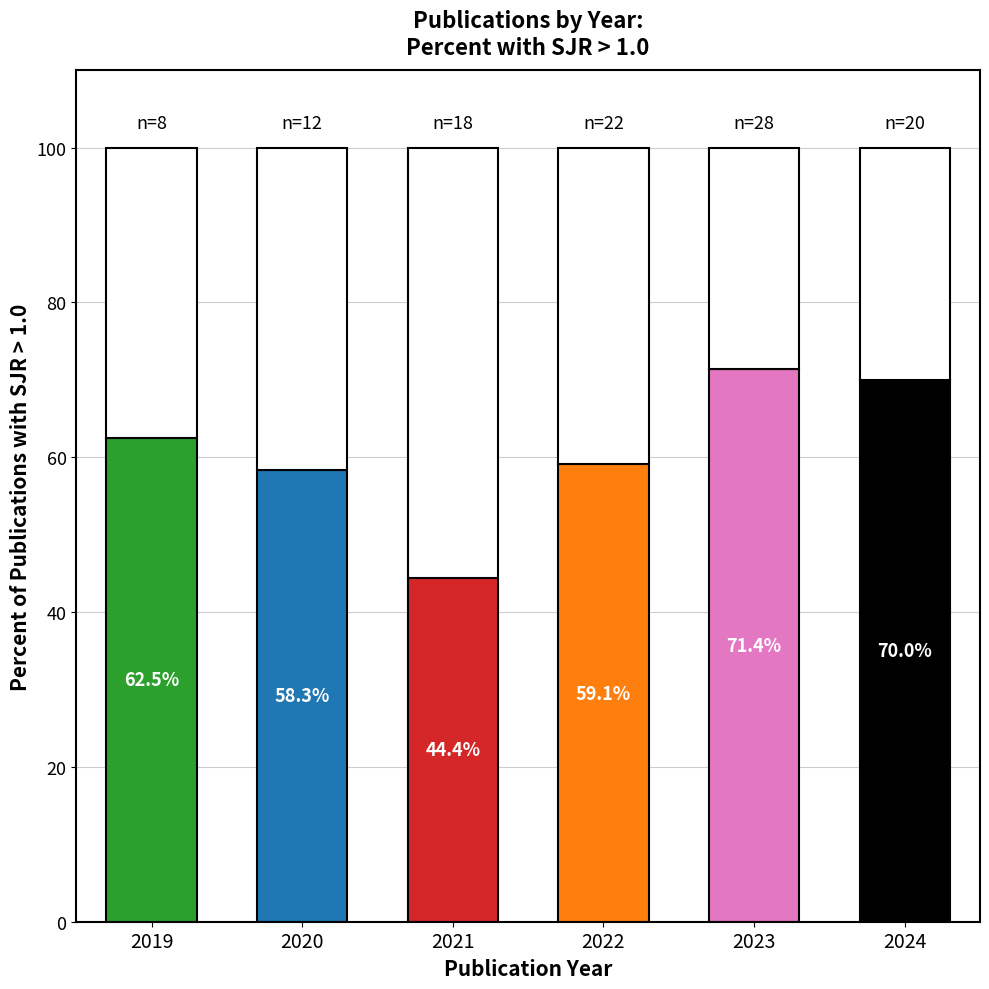

What is the sum of the counts values at 2022 and 2021?

40.0